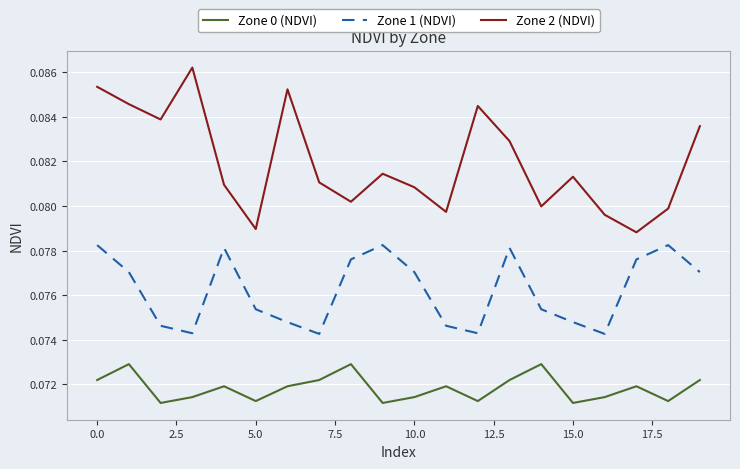

How many categories are shown in the chart?

20